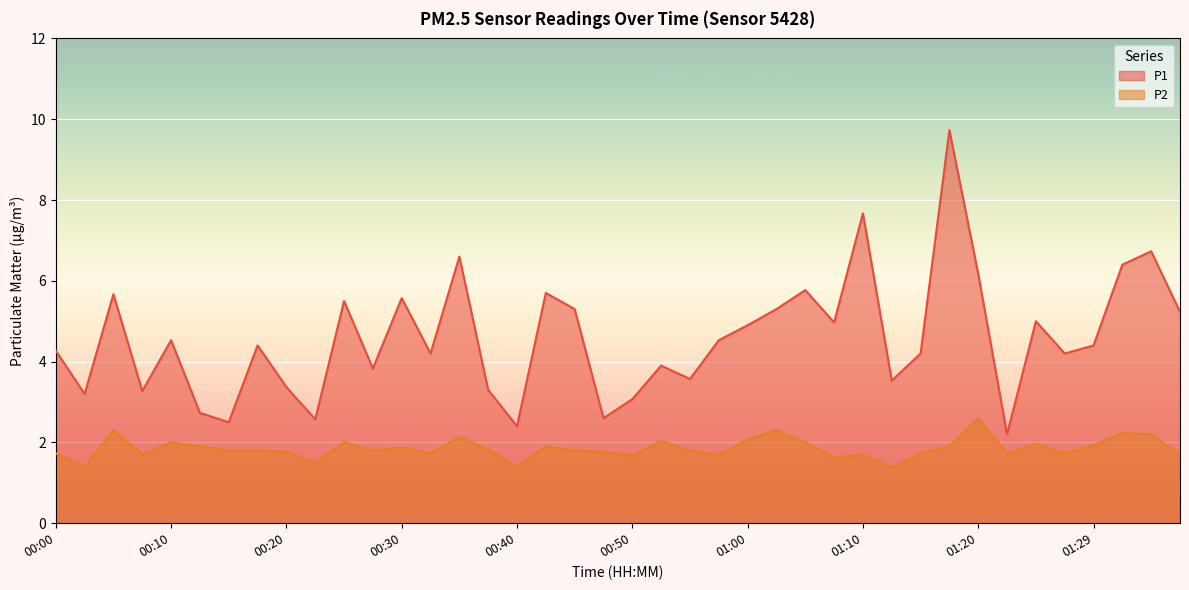

Does the chart display data point markers on the line(s)?

No